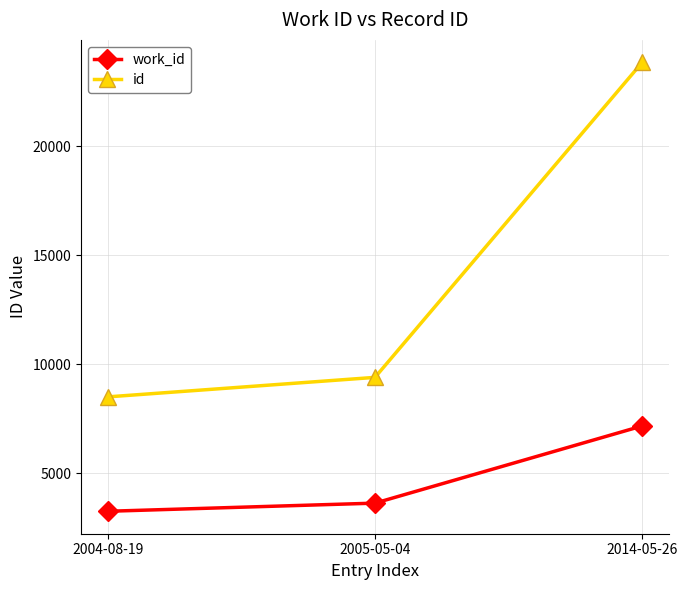

List the series in order of their overall mean, highest first.

id, work_id